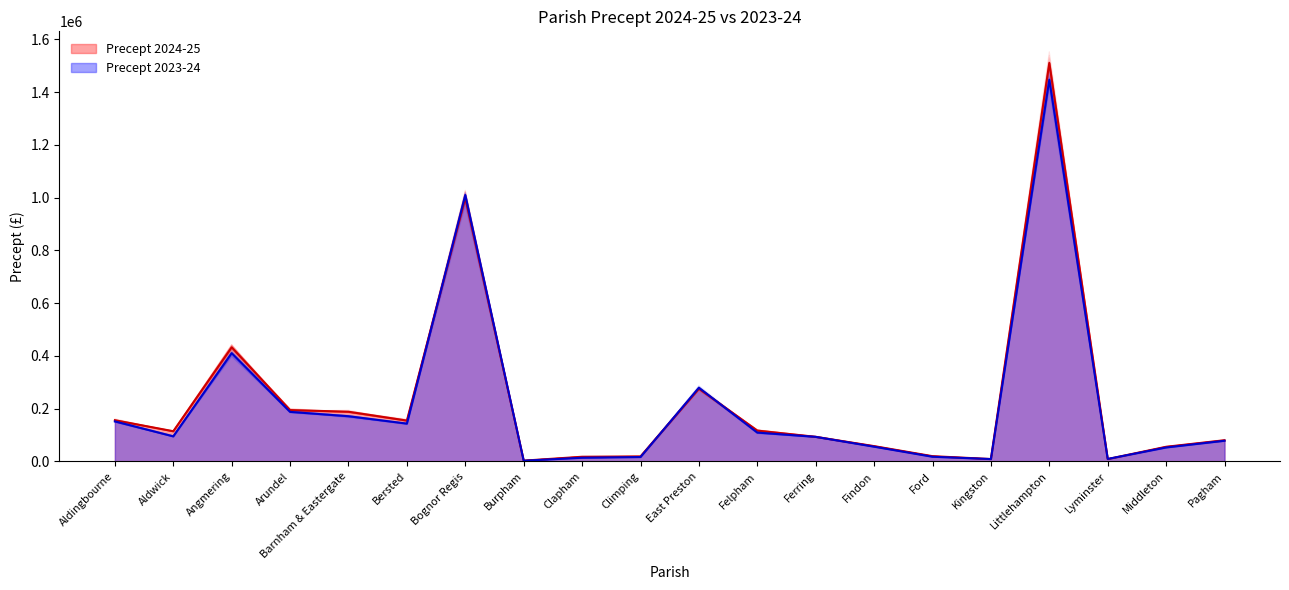

Is the value of Precept 2023-24 at Bersted greater than the value of Precept 2024-25 at Climping?

Yes